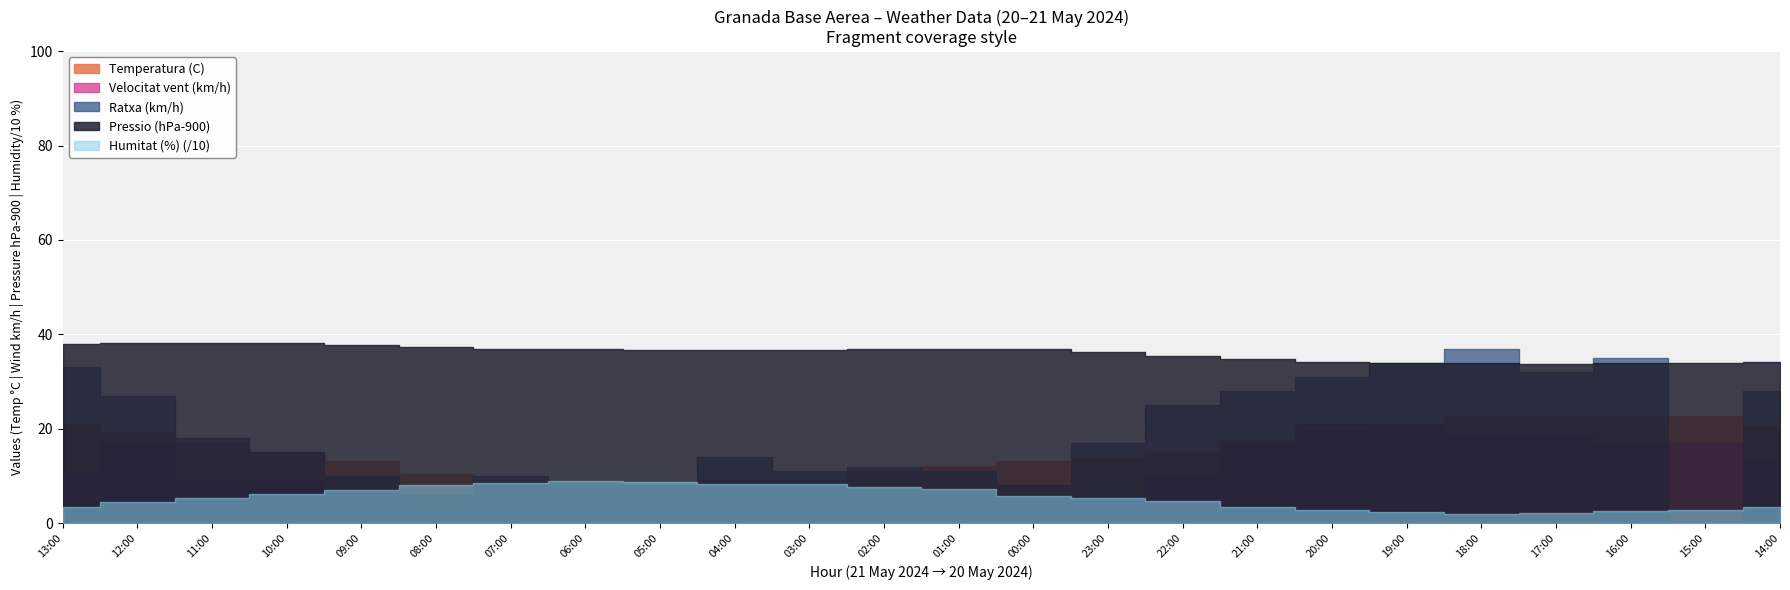

Which series has the largest range (max minus min)?

Humitat (%)